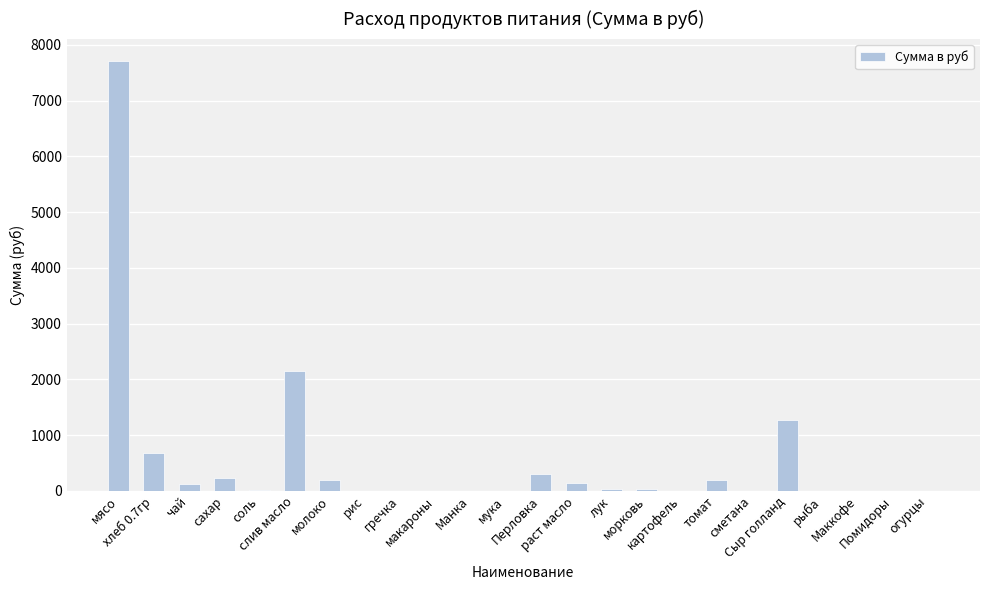

Approximately how many times larger is the value at лук compared to соль?

3.4